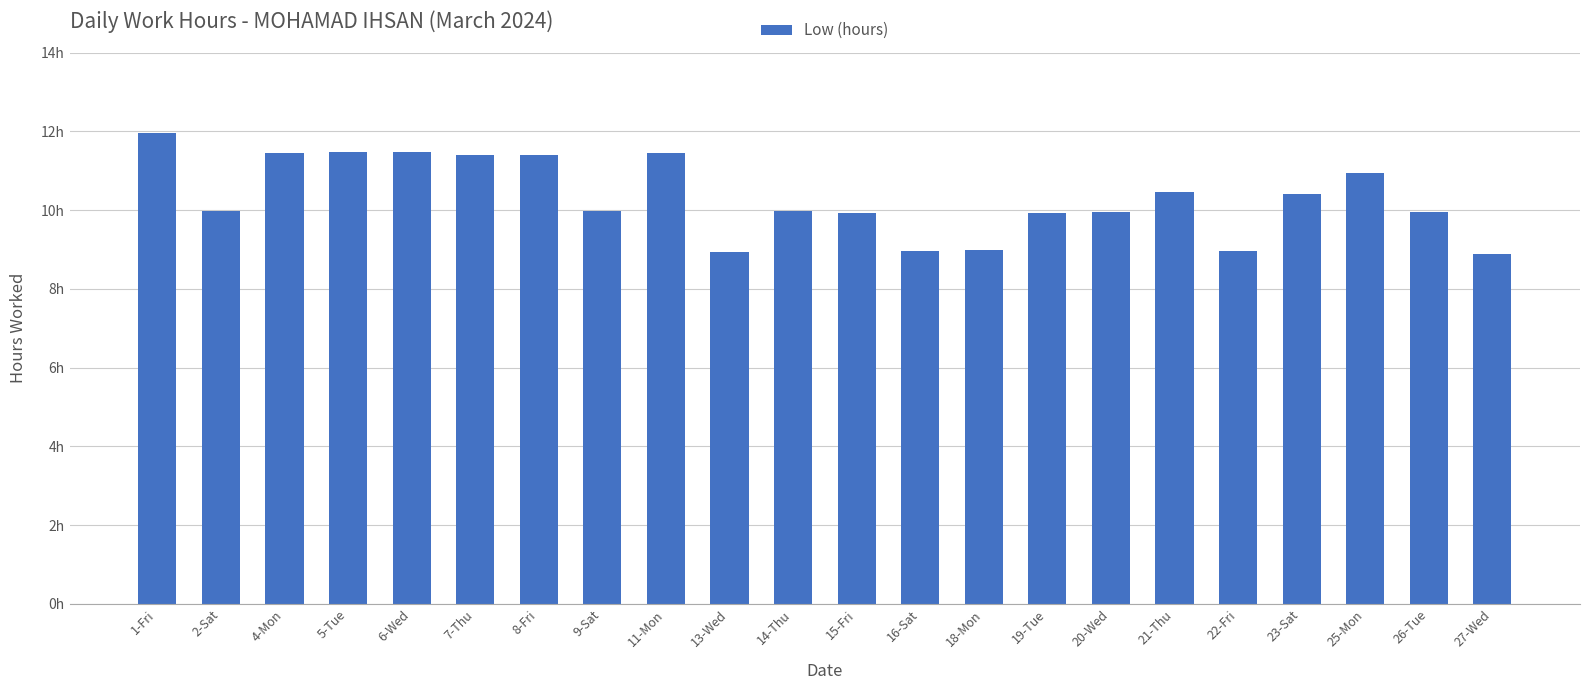

List the labels in order of value, largest first.

1-Fri, 5-Tue, 6-Wed, 4-Mon, 11-Mon, 7-Thu, 8-Fri, 25-Mon, 21-Thu, 23-Sat, 2-Sat, 14-Thu, 9-Sat, 20-Wed, 26-Tue, 19-Tue, 15-Fri, 18-Mon, 22-Fri, 16-Sat, 13-Wed, 27-Wed